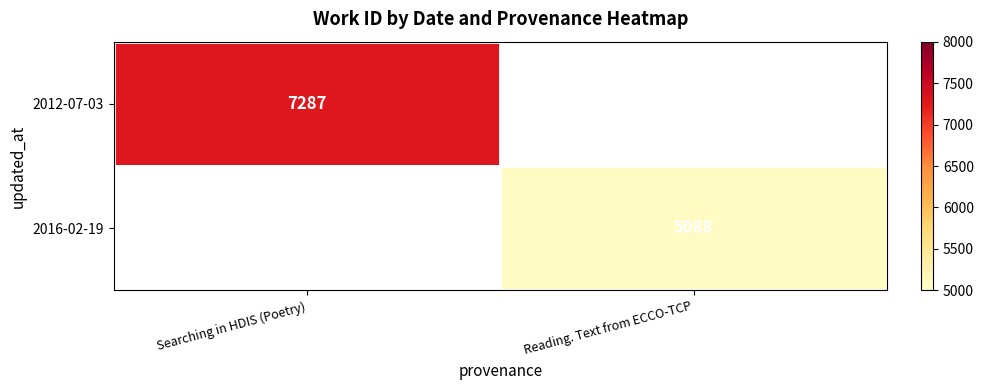

The value of 2012-07-03 at Searching in HDIS (Poetry) is 11823. True or false?

False